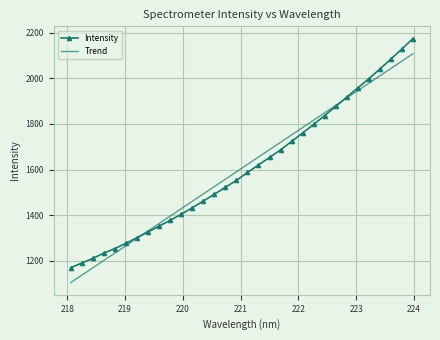

List the series in order of their peak value, lowest first.

Trend, Intensity